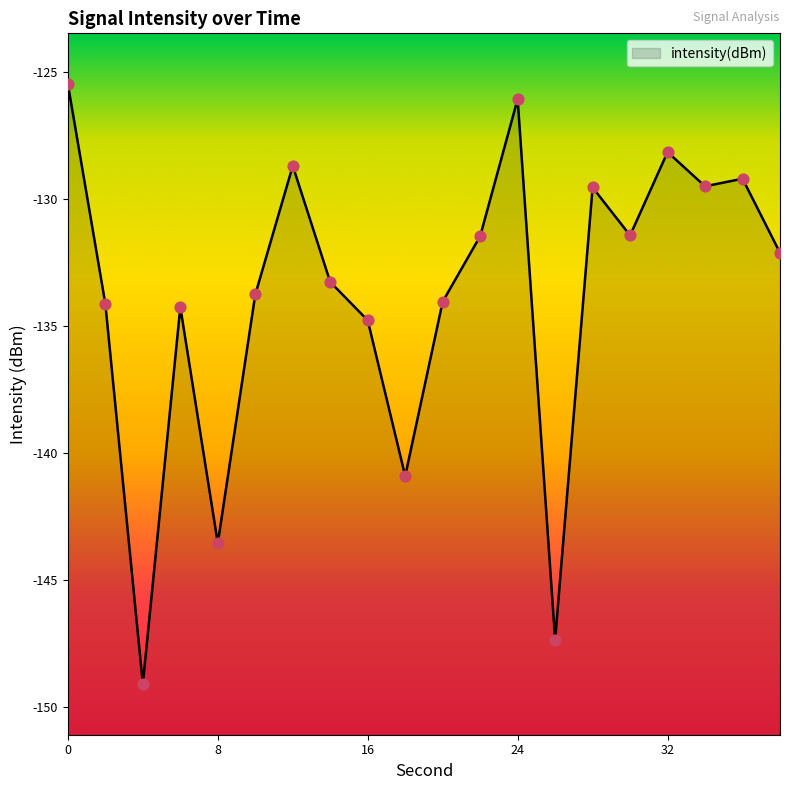

Which has a higher value, 22 or 20?

22